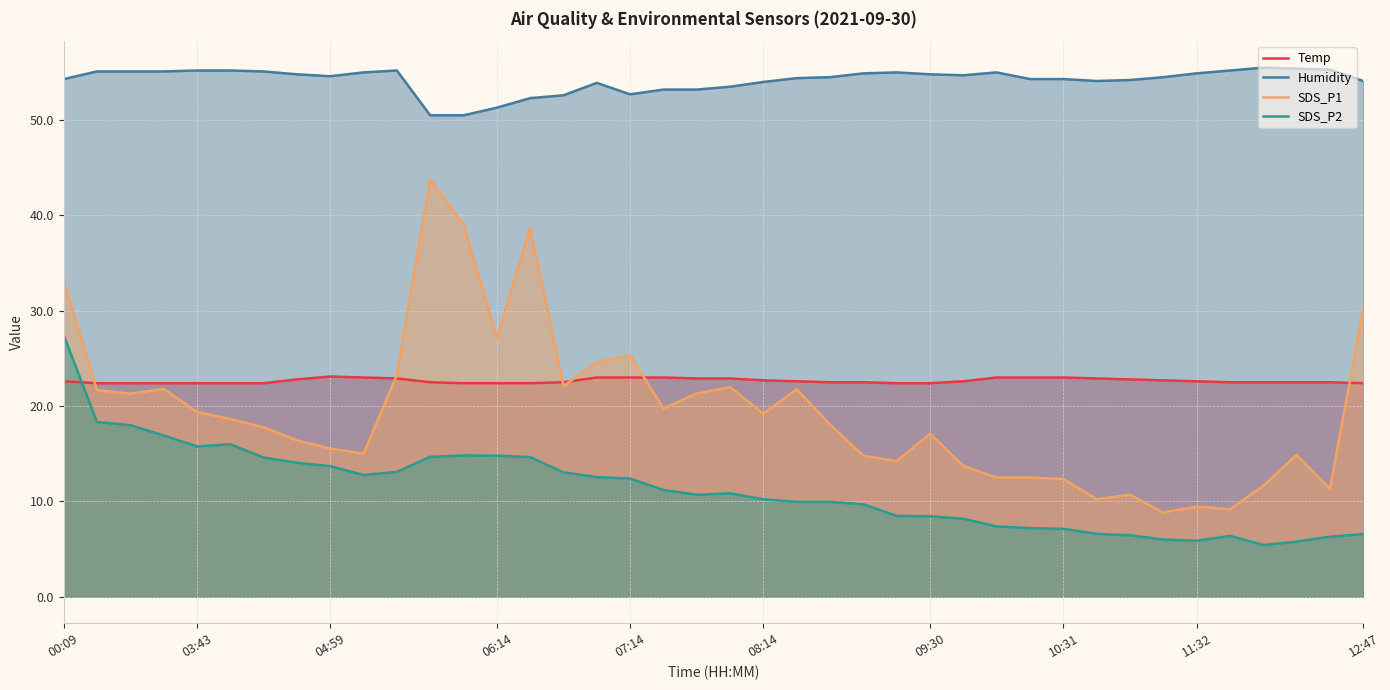

Rank the series by their maximum value, from highest to lowest.

Humidity, SDS_P1, SDS_P2, Temp